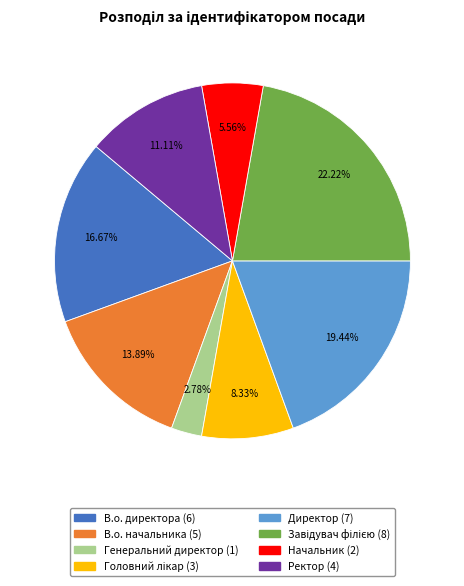

Count the number of slices in the pie.

8